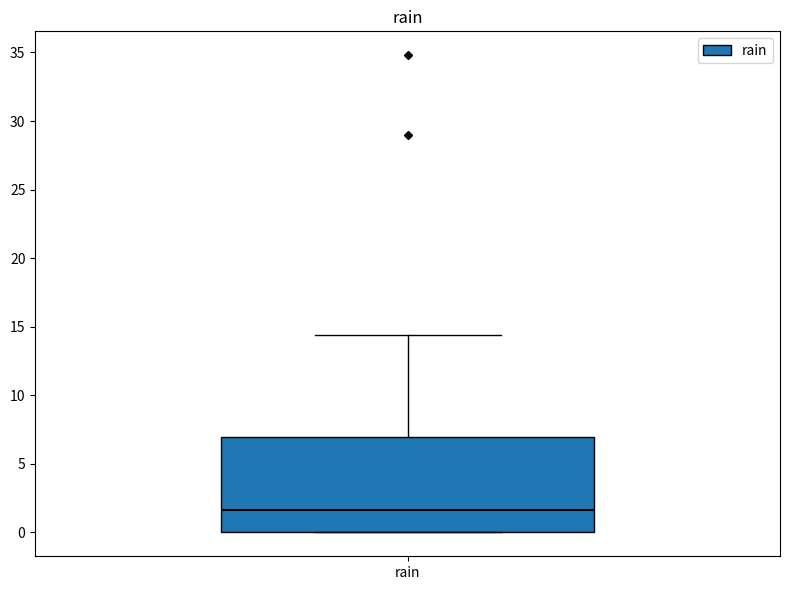

Read this box plot against the y-axis: the position of the median line, the range covered by the box, and the ends of both whiskers. The values are not printed on the chart, so give them approximately, as read against the axis.

median 1.5, box 0.0 to 7.0, whiskers 0.0 to 14.5